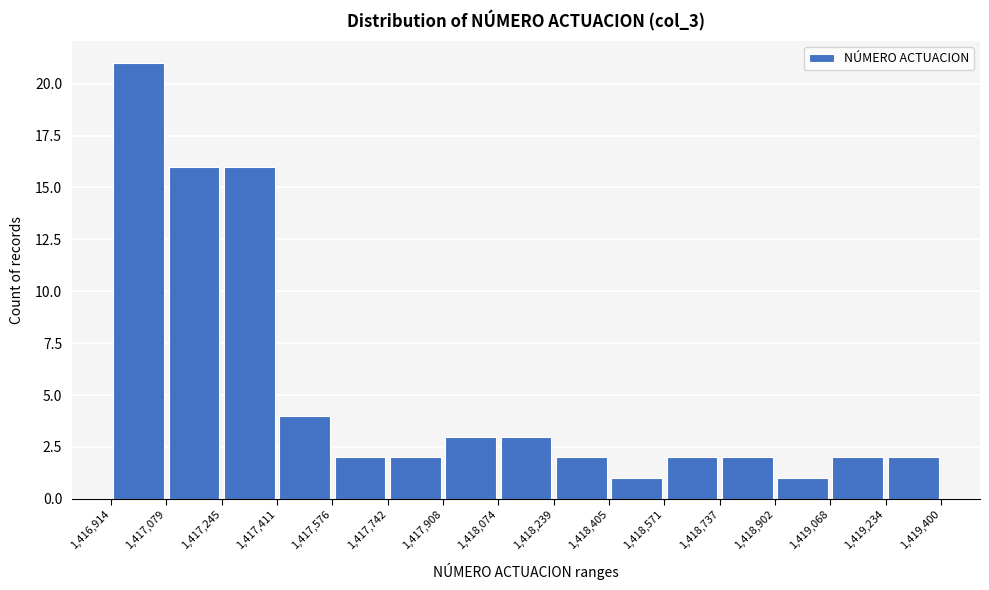

Reading left to right, transcribe this chart: for each bar, give the range it covers on the x-axis and its height. The values are not printed on the chart, so give them approximately, as read against the axis.

1,416,914 to 1,417,079: 21
1,417,079 to 1,417,245: 16
1,417,245 to 1,417,411: 16
1,417,411 to 1,417,576: 4
1,417,576 to 1,417,742: 2
1,417,742 to 1,417,908: 2
1,417,908 to 1,418,074: 3
1,418,074 to 1,418,239: 3
1,418,239 to 1,418,405: 2
1,418,405 to 1,418,571: 1
1,418,571 to 1,418,737: 2
1,418,737 to 1,418,902: 2
1,418,902 to 1,419,068: 1
1,419,068 to 1,419,234: 2
1,419,234 to 1,419,400: 2